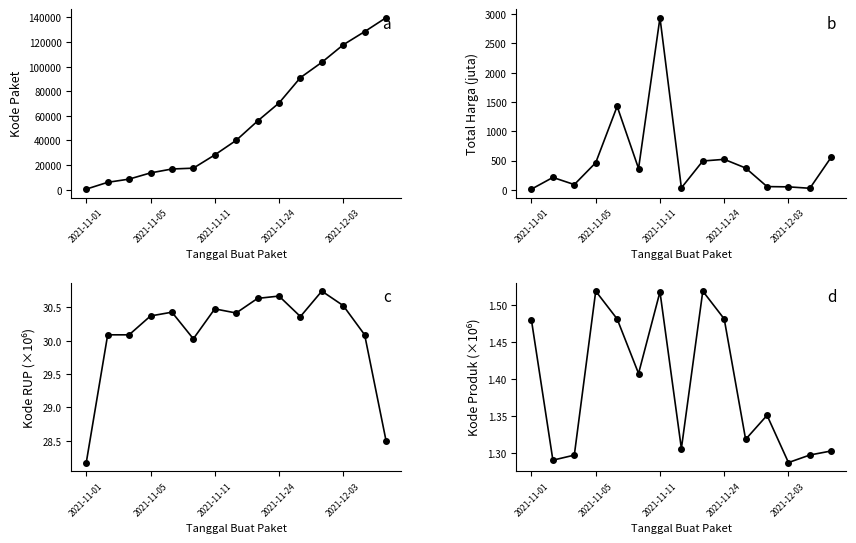

Does the chart have visible grid lines?

No